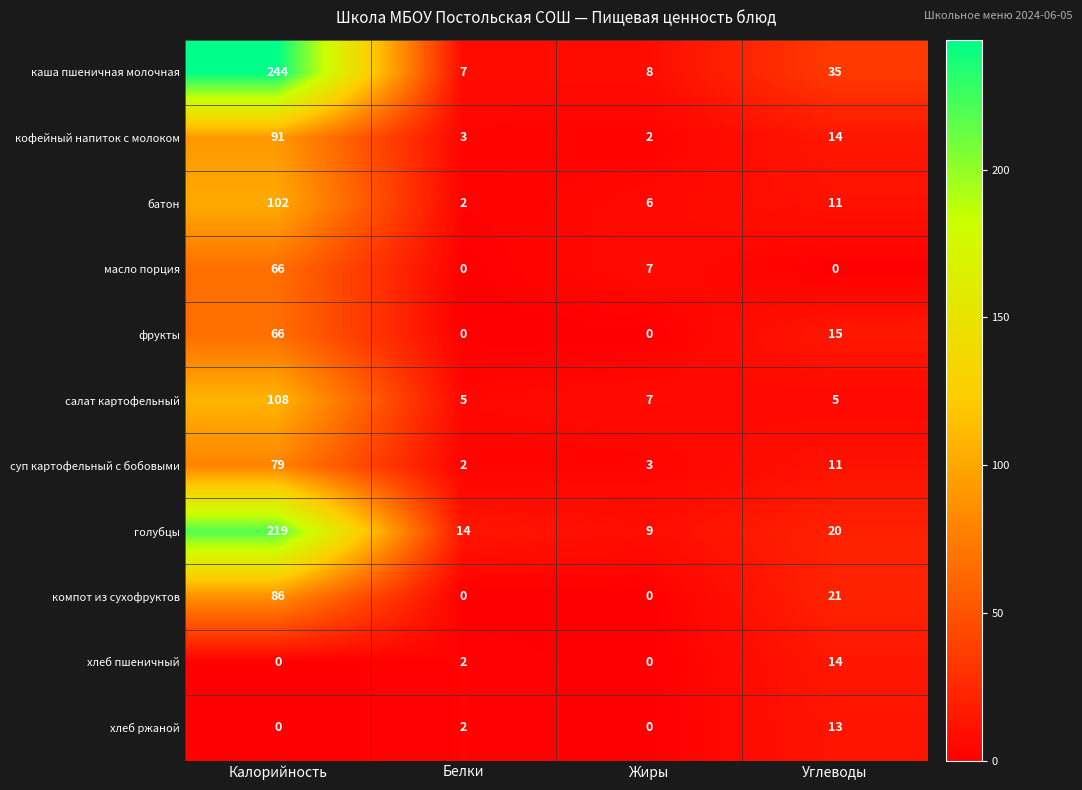

What is the difference between the highest and lowest values at Жиры?

9